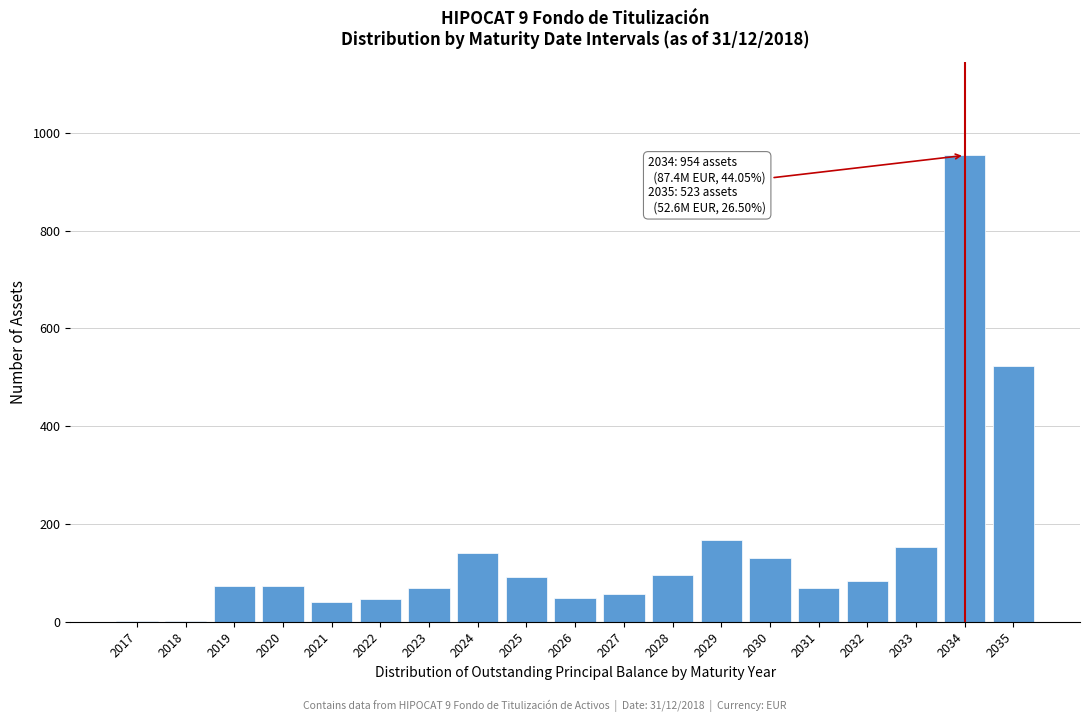

At which category does the chart reach its peak across all series?

2034